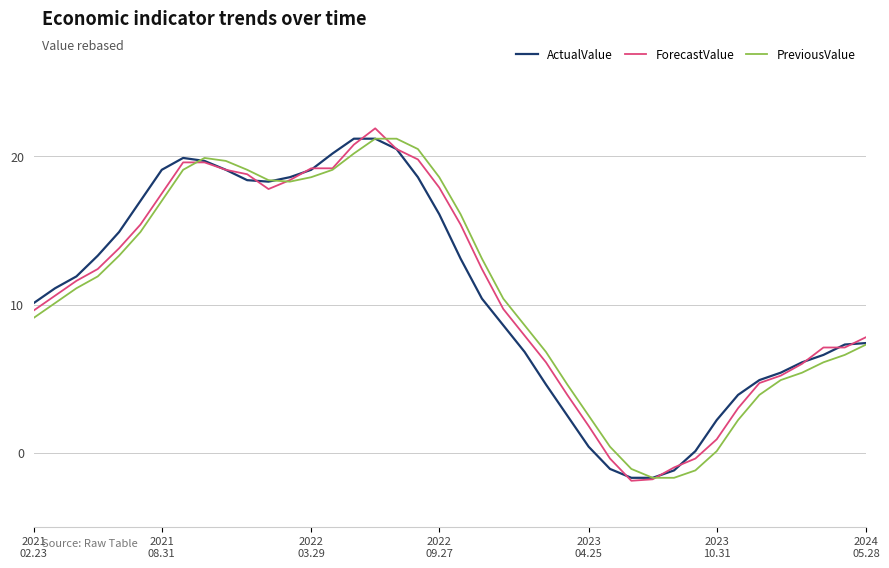

Which series has the largest range (max minus min)?

ForecastValue